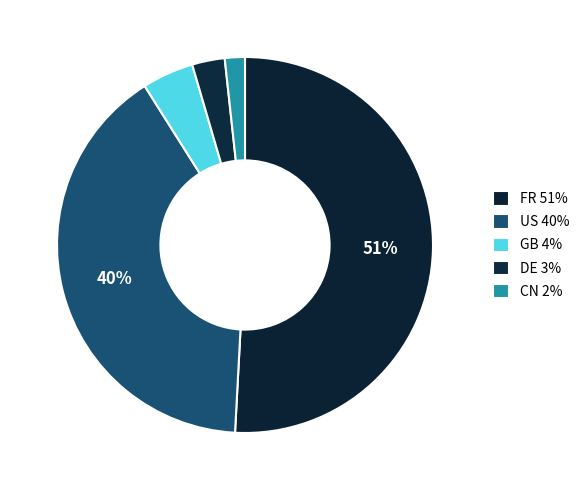

True or false: FR accounts for 60% of the total.

False